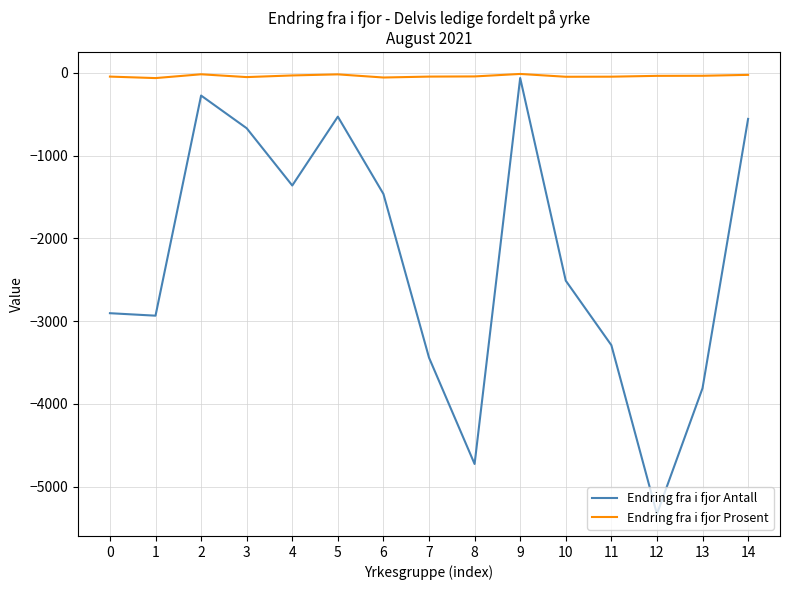

How many interior local peaks does the Endring fra i fjor Antall series have?

3